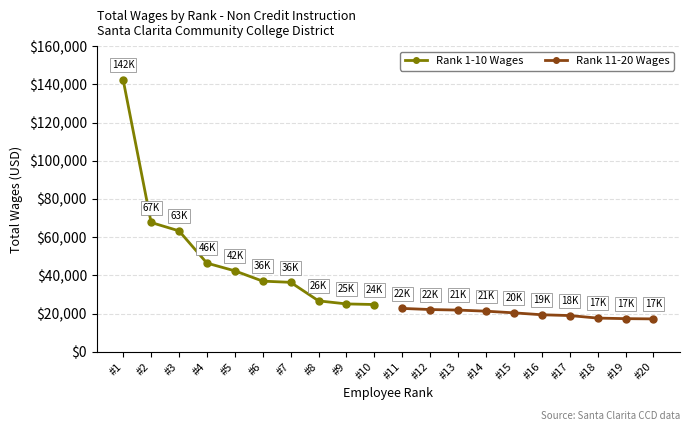

What is the maximum value for Rank 1-10 Wages?

142284